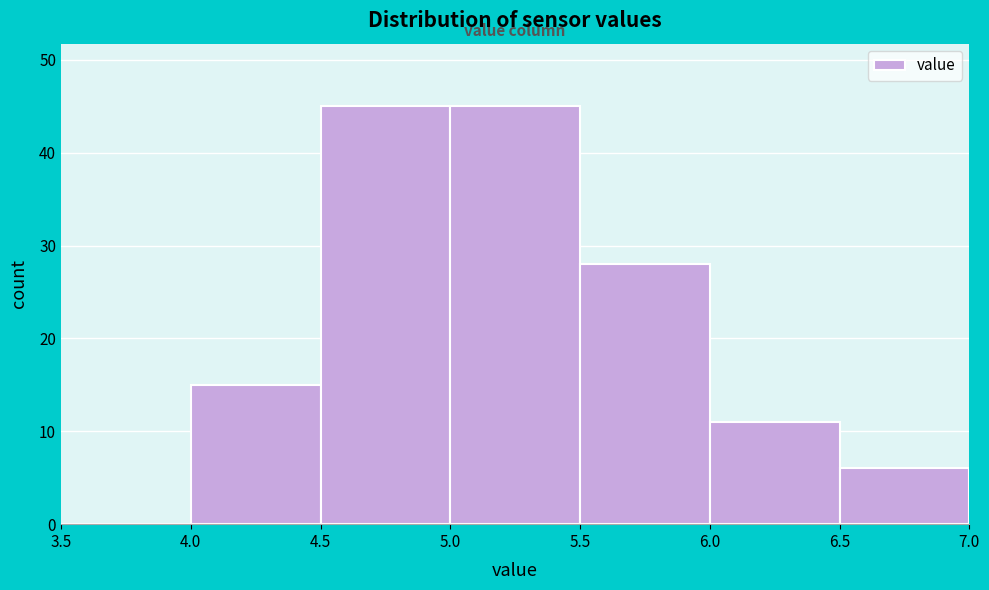

What is the height of the bar covering 6.0 to 6.5 on the x-axis? The values are not printed on the chart, so give them approximately, as read against the axis.

11